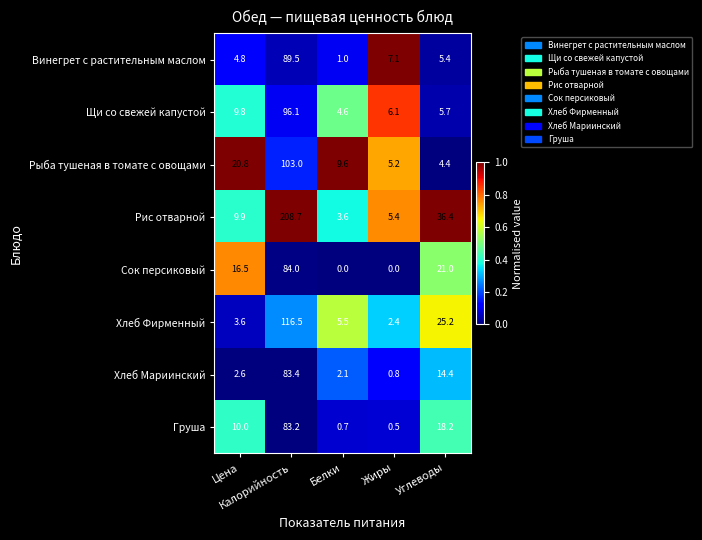

What is the greatest value displayed?

208.7